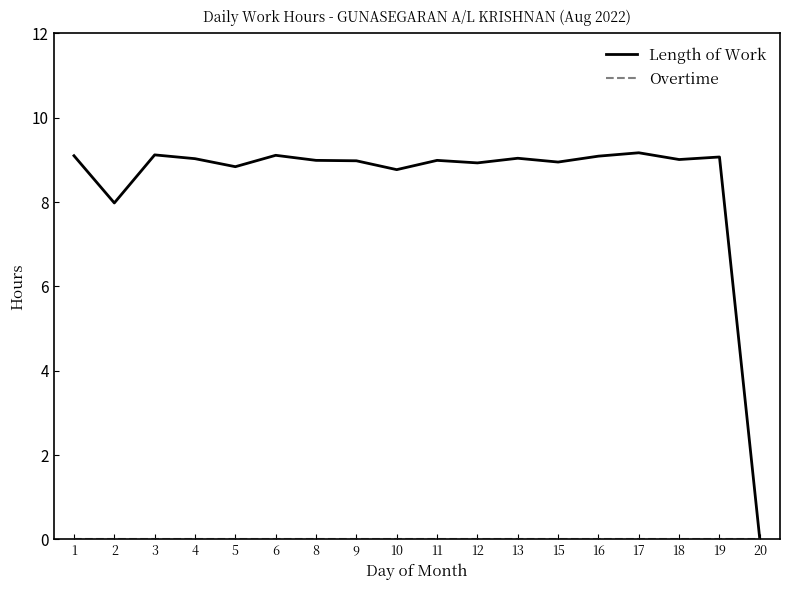

Which series has the widest spread of values?

Length of Work